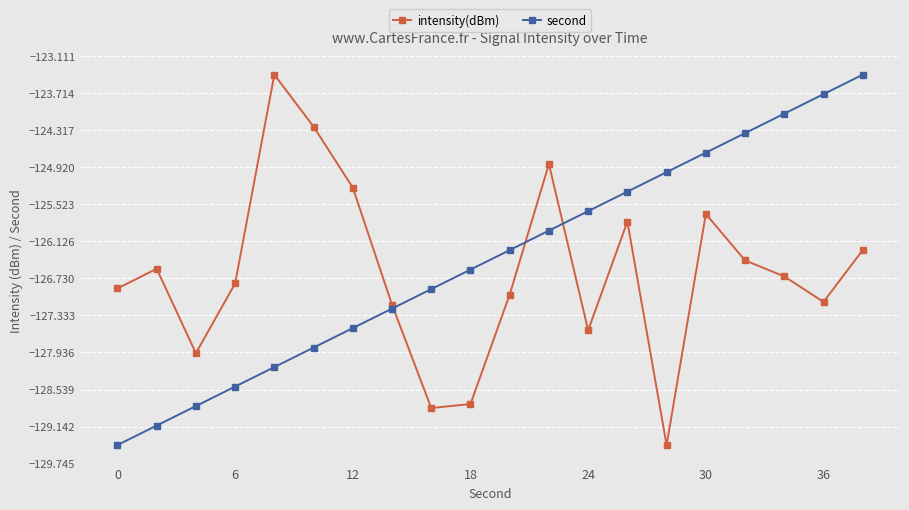

What are all the series names shown in the legend?

intensity(dBm), second